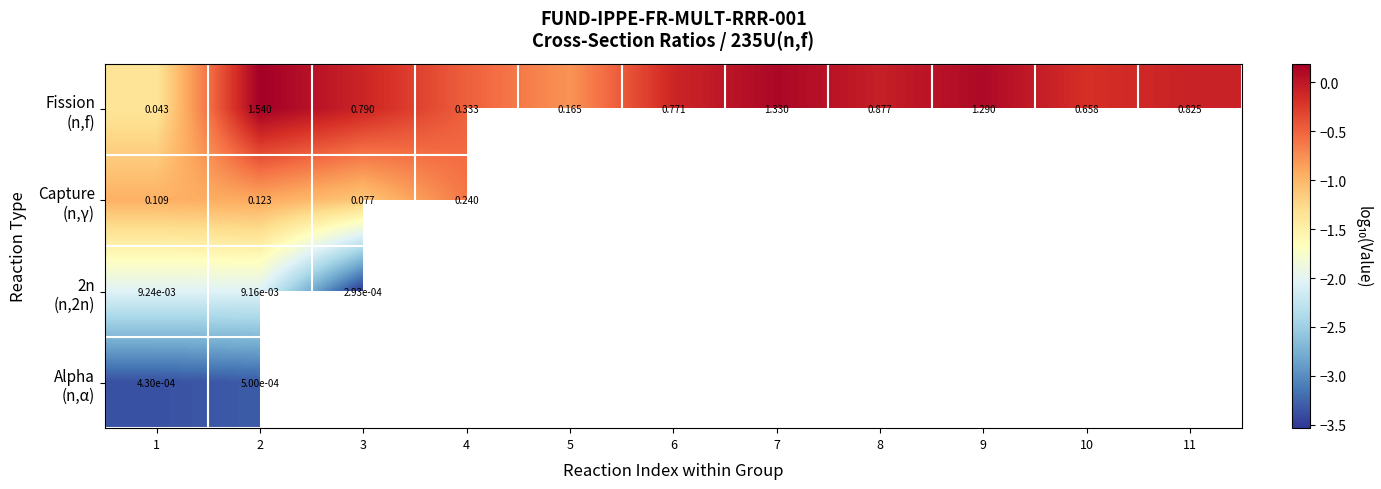

Is the value of Fission (n,f) at 1 greater than the value of Alpha (n,α) at 1?

Yes